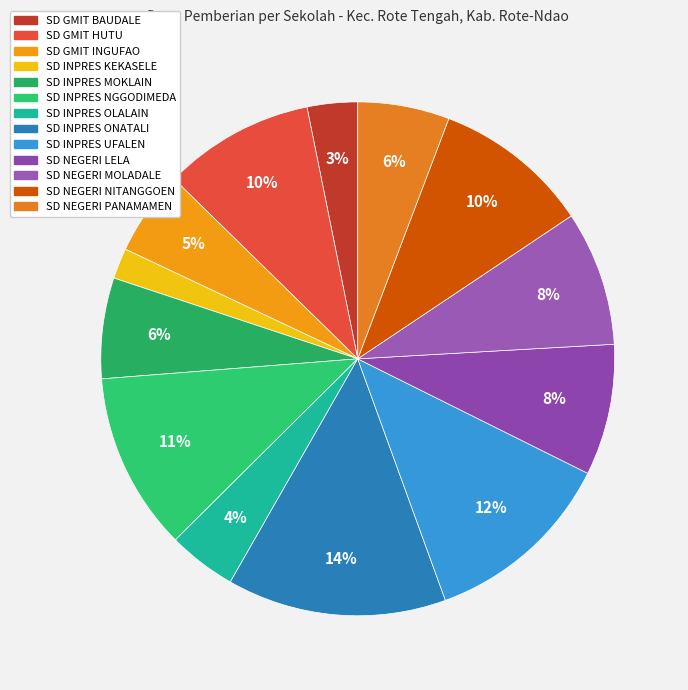

Approximately how many times larger is the value at SD INPRES KEKASELE compared to SD GMIT INGUFAO?

0.4